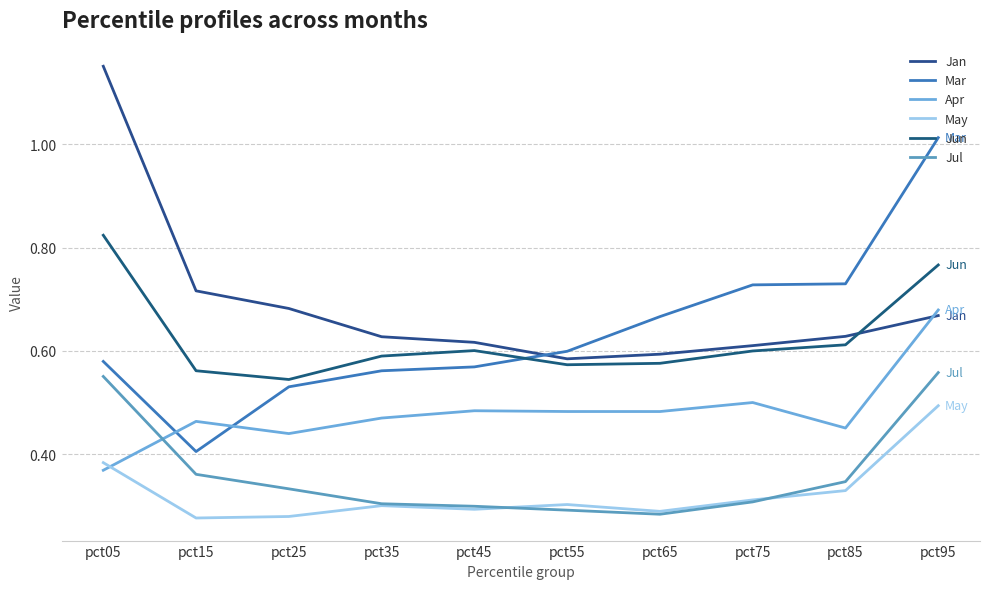

What is the average value of the Mar series?

0.6